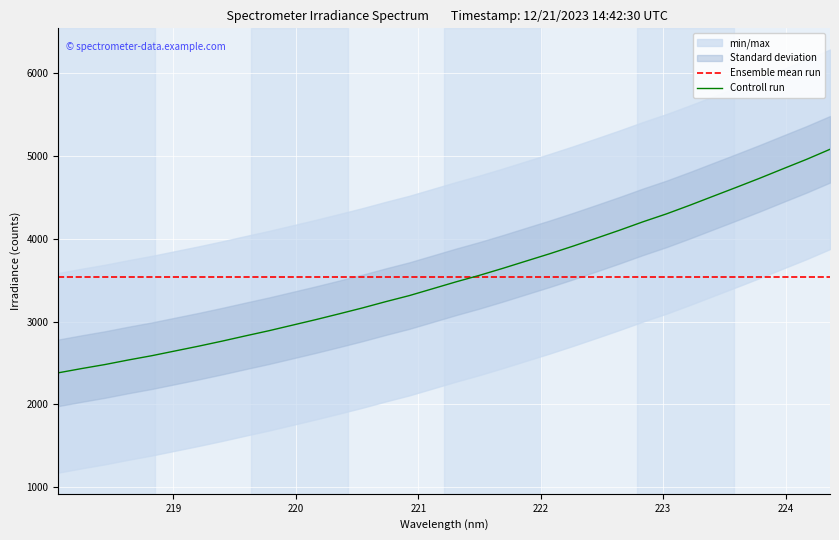

What is the highest value of the Ensemble mean run series?

3540.4